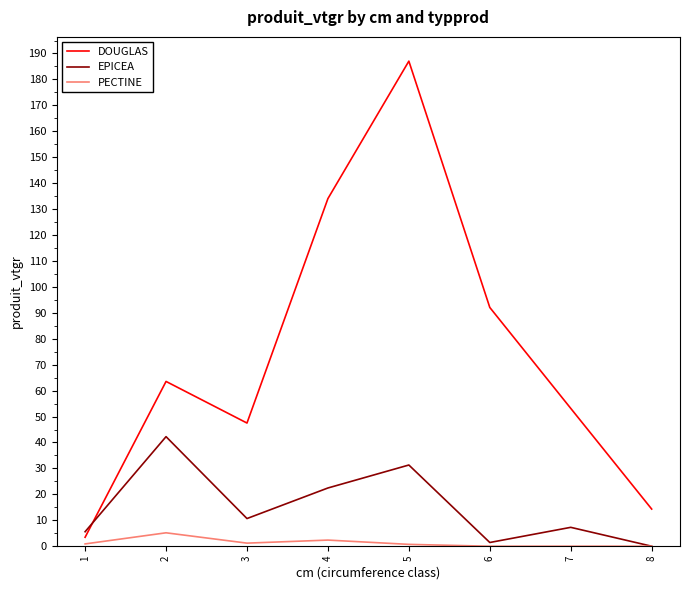

Where is the first local minimum for EPICEA?

3